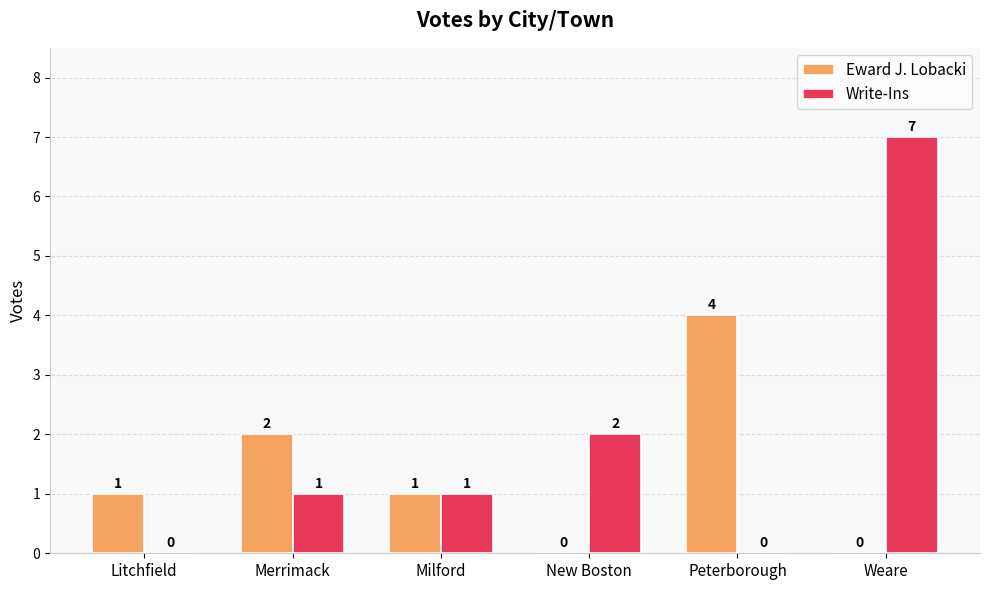

At which label is Eward J. Lobacki closest to 2?

Merrimack